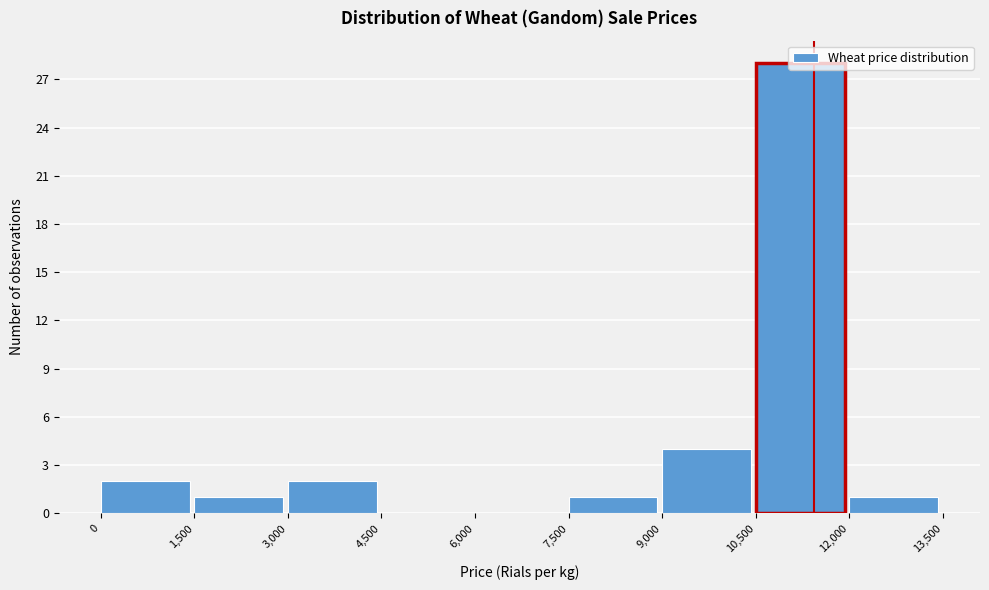

Reading left to right, list every bar in this chart as the range it spans on the x-axis followed by its height. The values are not printed on the chart, so give them approximately, as read against the axis.

0 to 1,500: 2
1,500 to 3,000: 1
3,000 to 4,500: 2
4,500 to 6,000: 0
6,000 to 7,500: 0
7,500 to 9,000: 1
9,000 to 10,500: 4
10,500 to 12,000: 28
12,000 to 13,500: 1